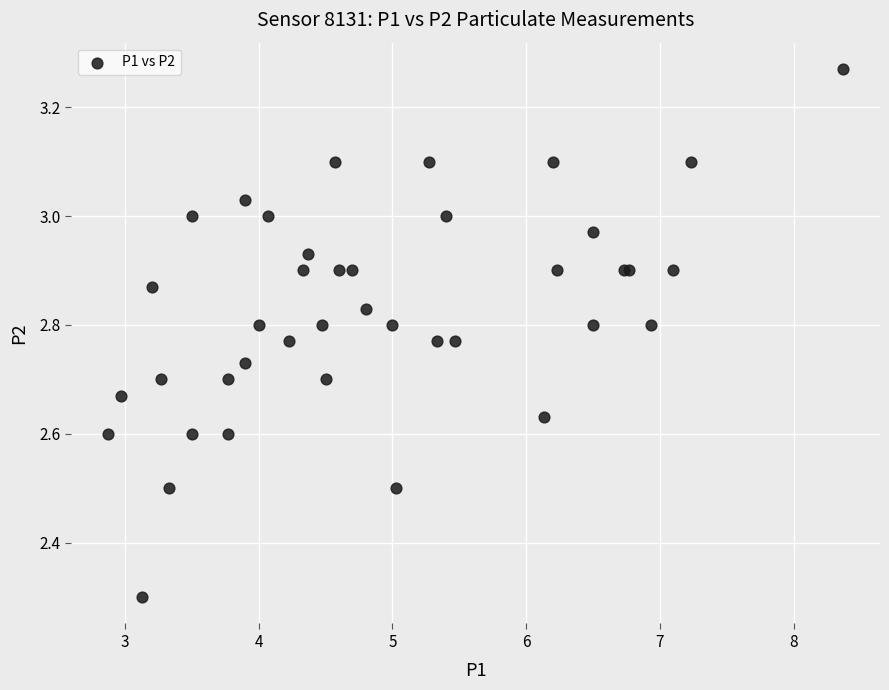

What Y value in the scatter plot is closest to 2?

2.3